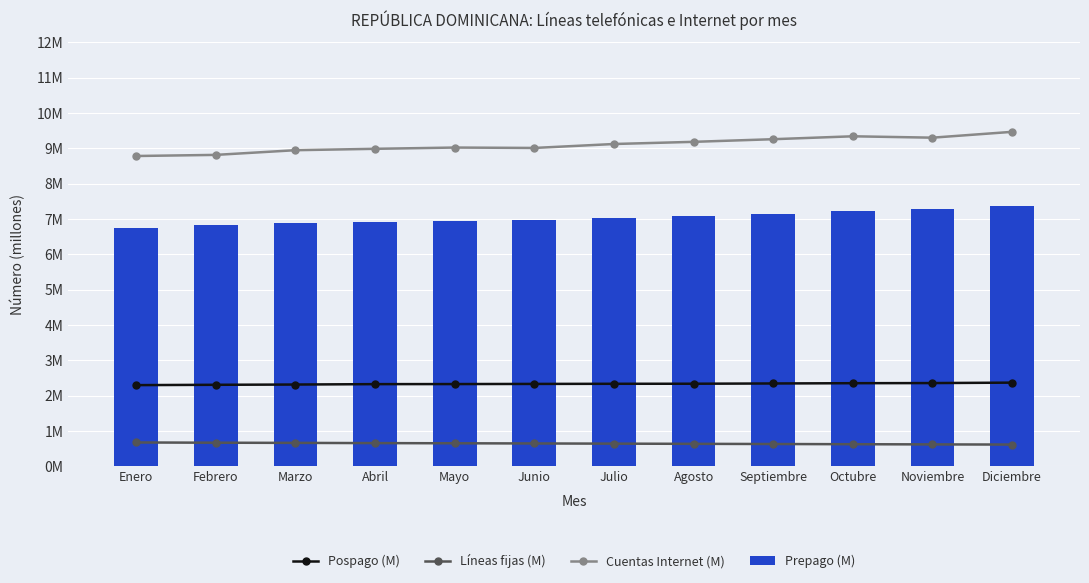

Which series has the largest total across all categories?

Cuentas Internet (M)